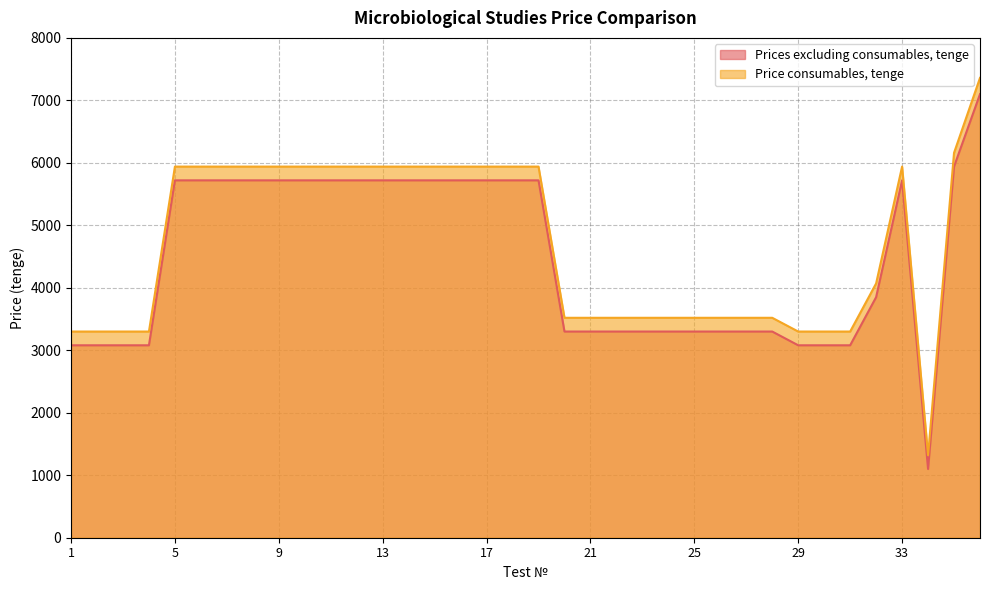

At which category does Prices excluding consumables, tenge reach its first local peak?

33